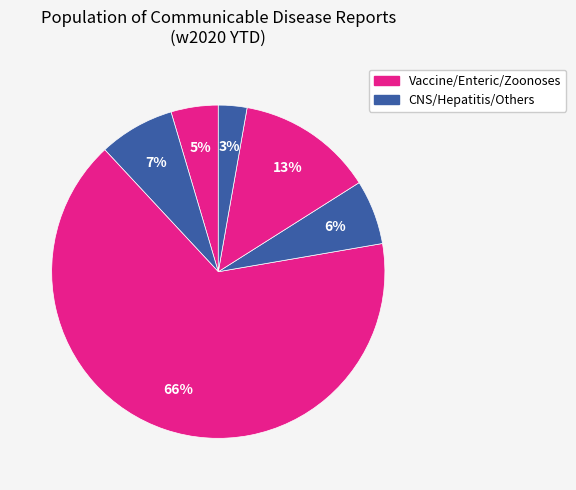

How many slices are in this pie chart?

6